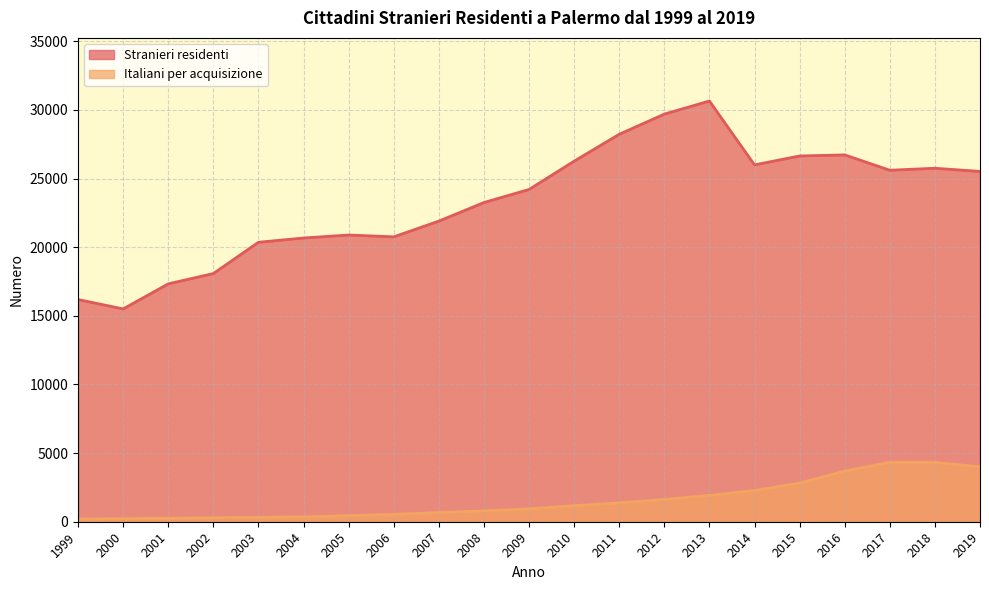

What is the value of the Stranieri residenti point at the 21st from the left?

25522